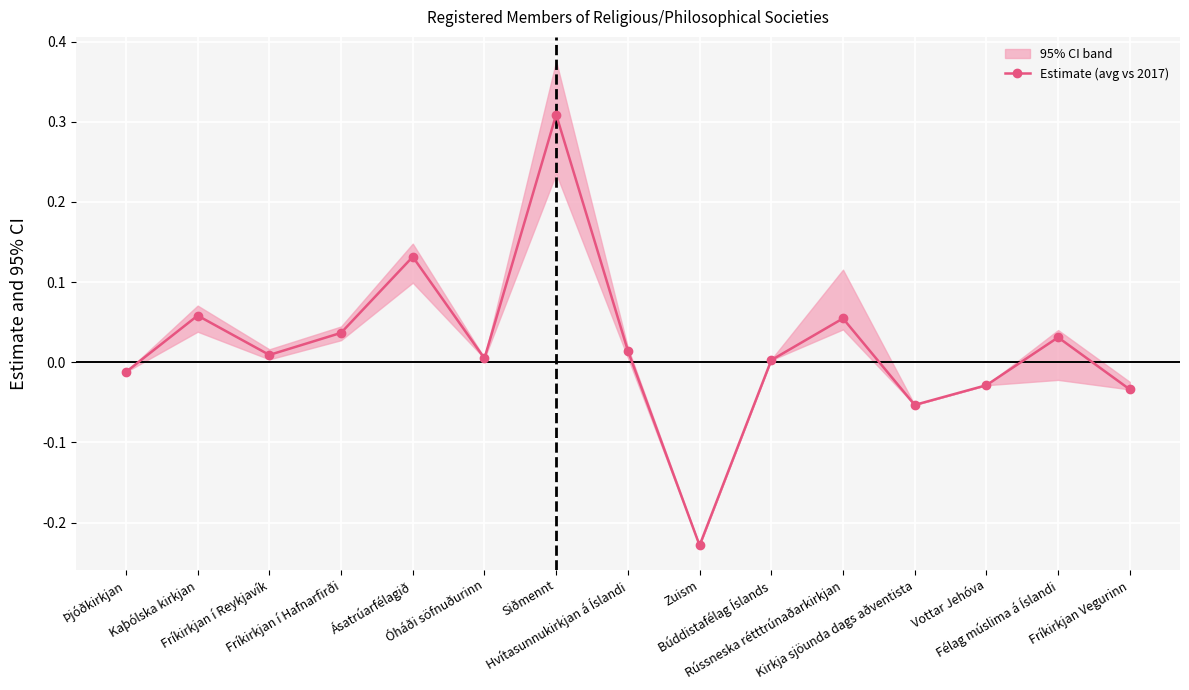

True or false: there are more than 2 points higher than both neighbors.

True